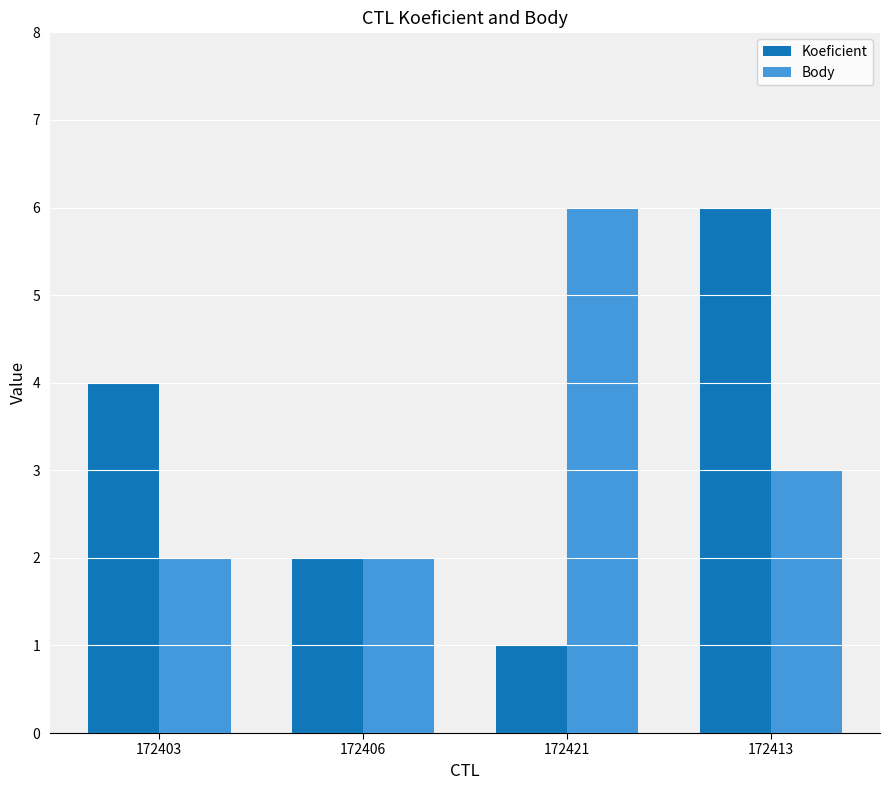

What are all the series names shown in the legend?

Koeficient, Body